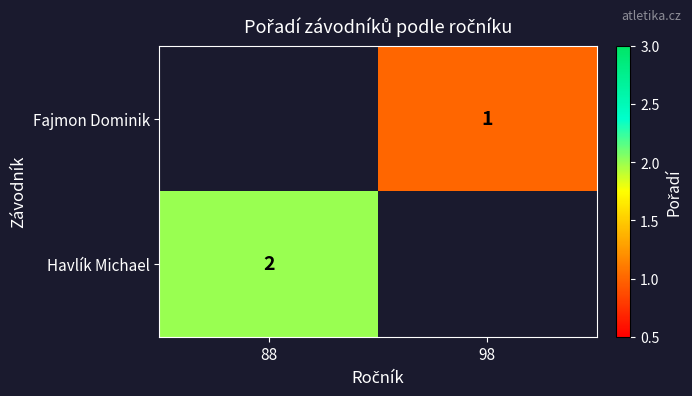

Is it true that Havlík Michael equals 1 at 88?

False